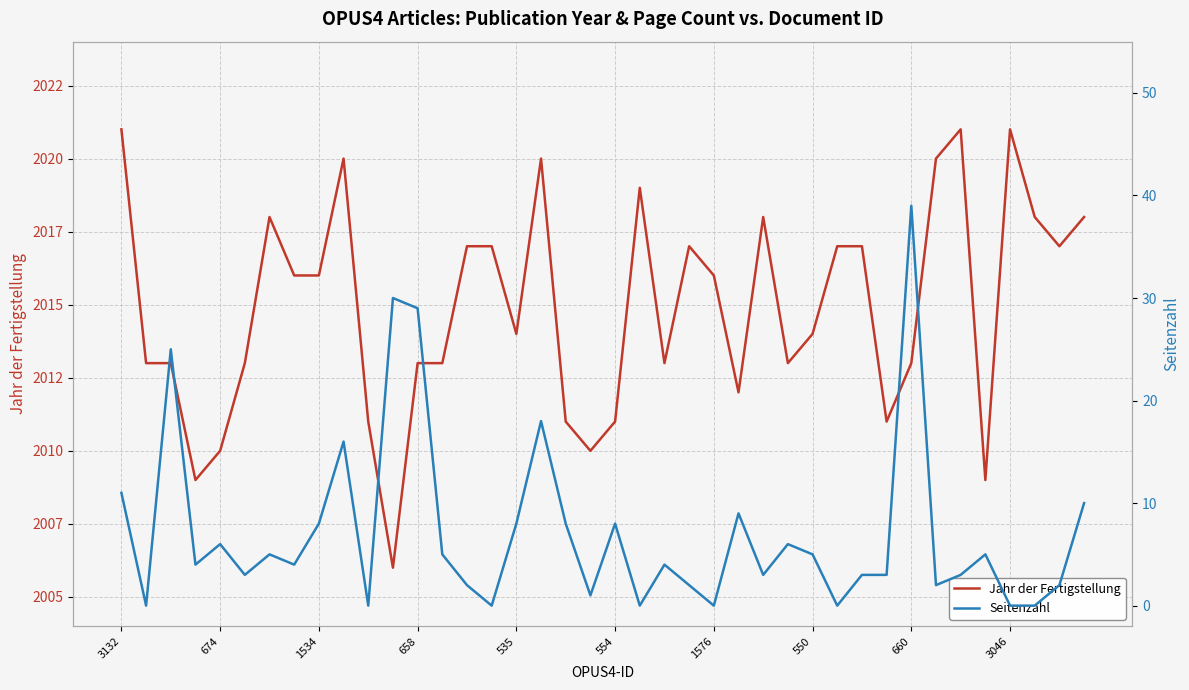

List the series in order of their peak value, lowest first.

Seitenzahl, Jahr der Fertigstellung